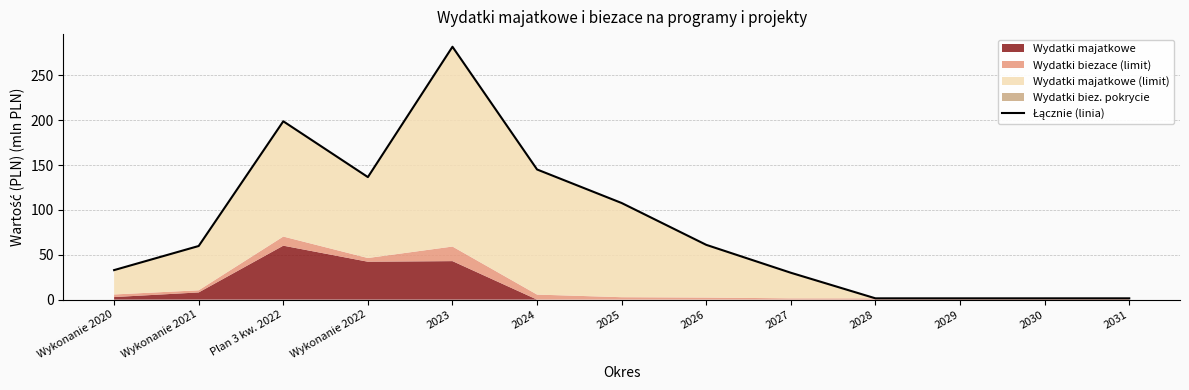

What is the maximum value shown in the chart?

282.0